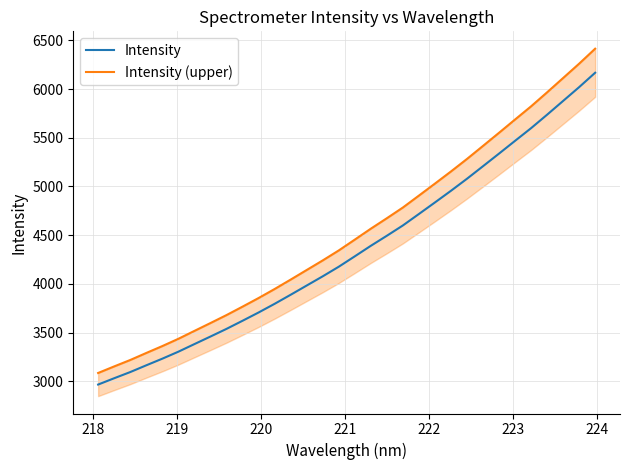

List the series in order of their peak value, highest first.

Intensity (upper), Intensity